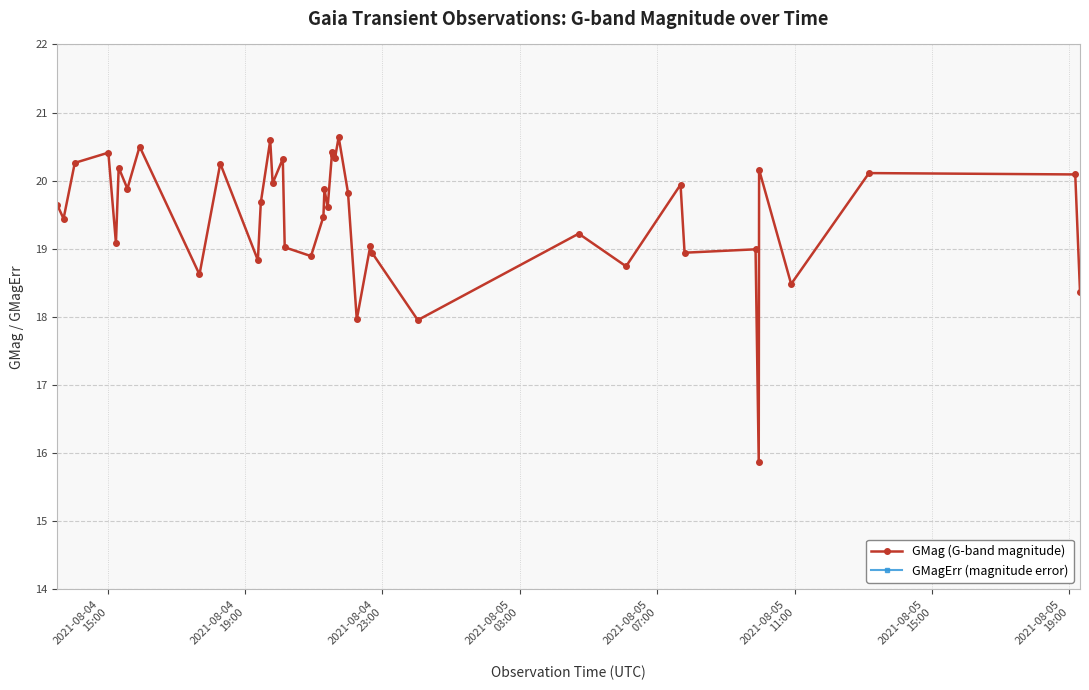

What is the minimum value for GMag (G-band magnitude)?

15.9